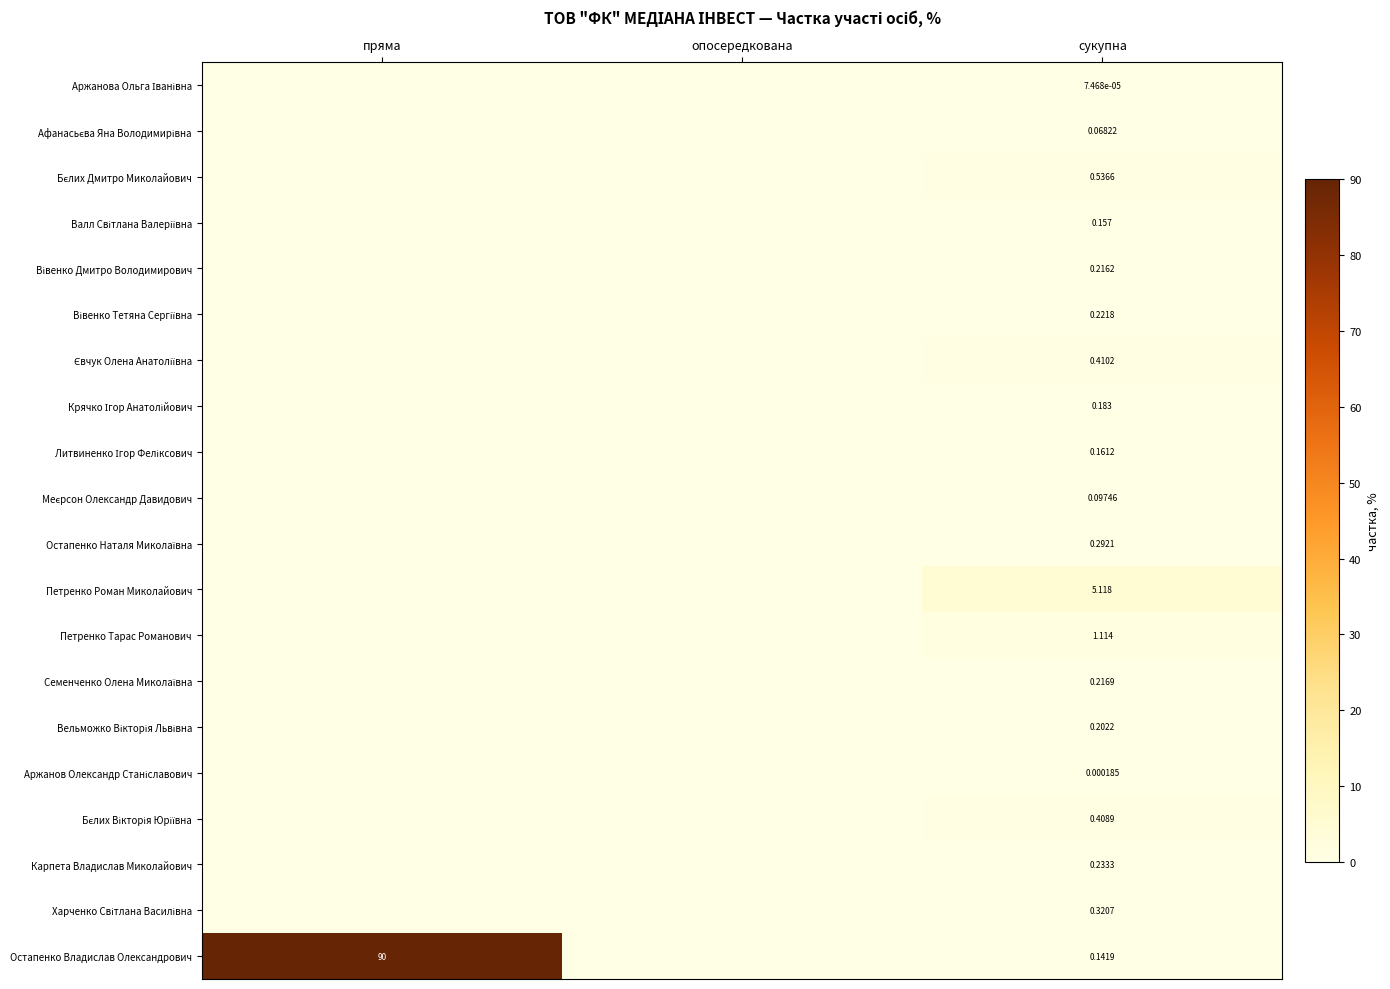

At which category is the sum across all series the highest?

пряма